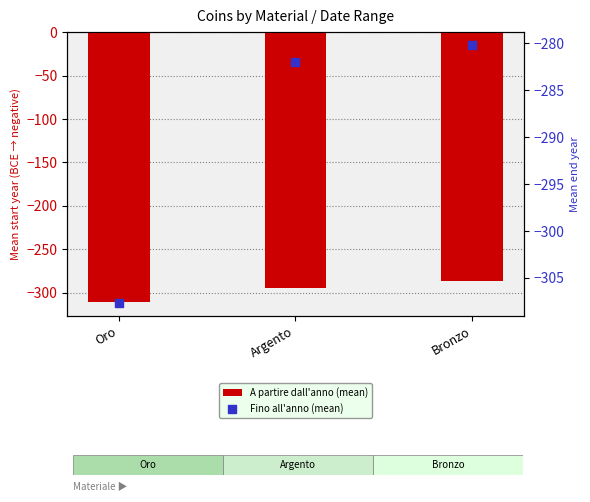

Which series has the largest Y range (max minus min)?

Fino all'anno (mean)